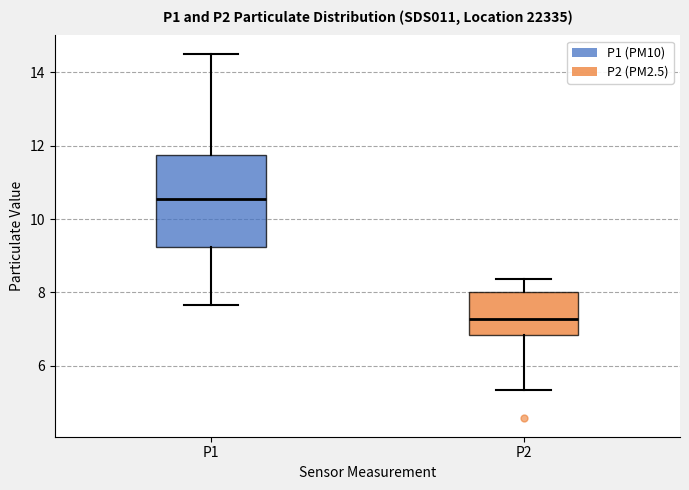

Which box's median line is the highest?

P1